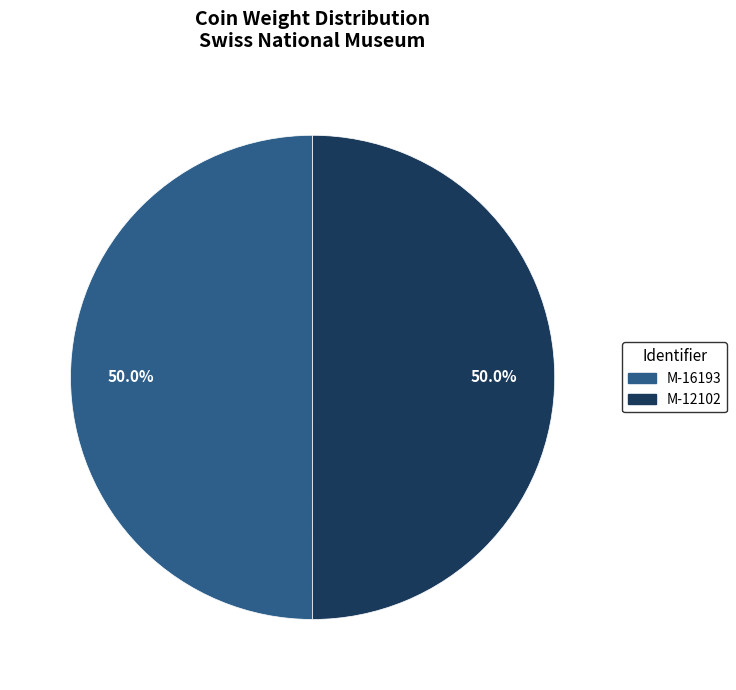

To the nearest percent, what percentage of the pie is M-16193?

50%